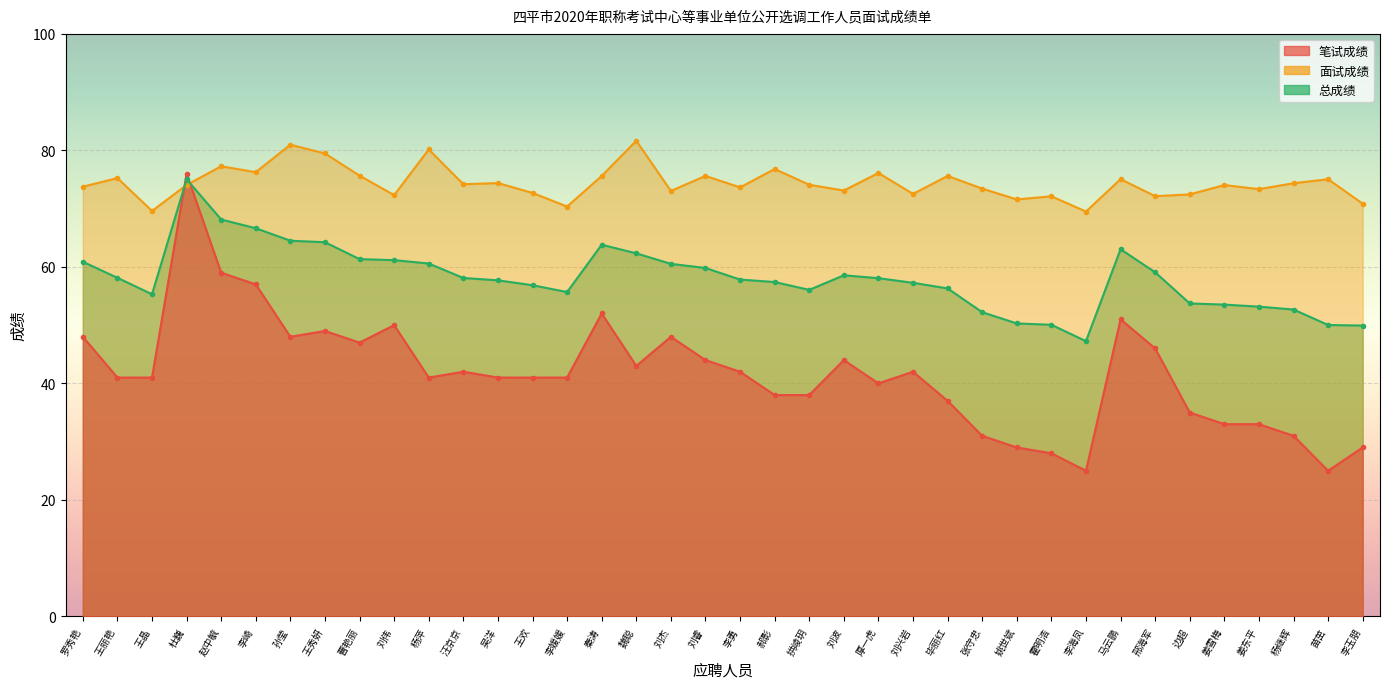

True or false: 总成绩 has a value of 50.0 at 苗茁.

True